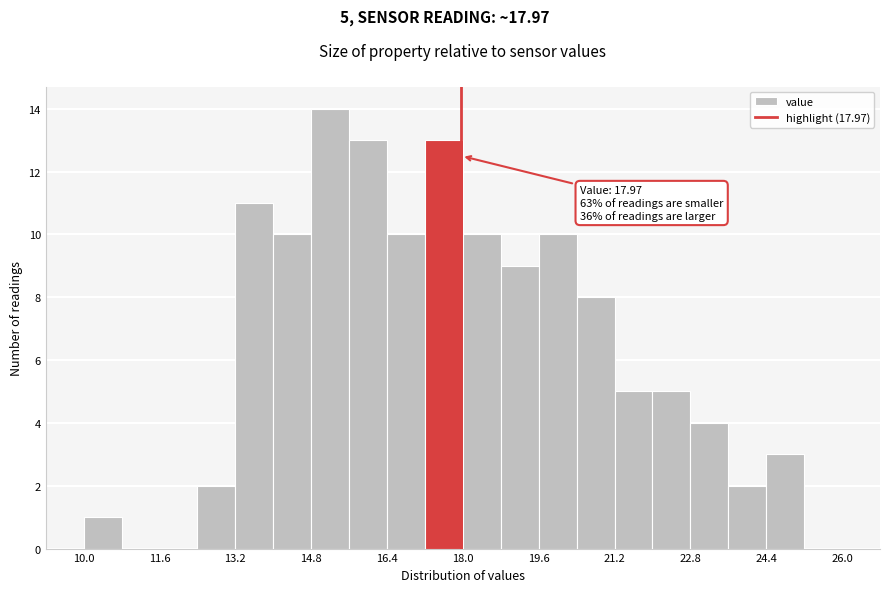

Which range on the x-axis has the tallest bar?

14.8 to 15.6